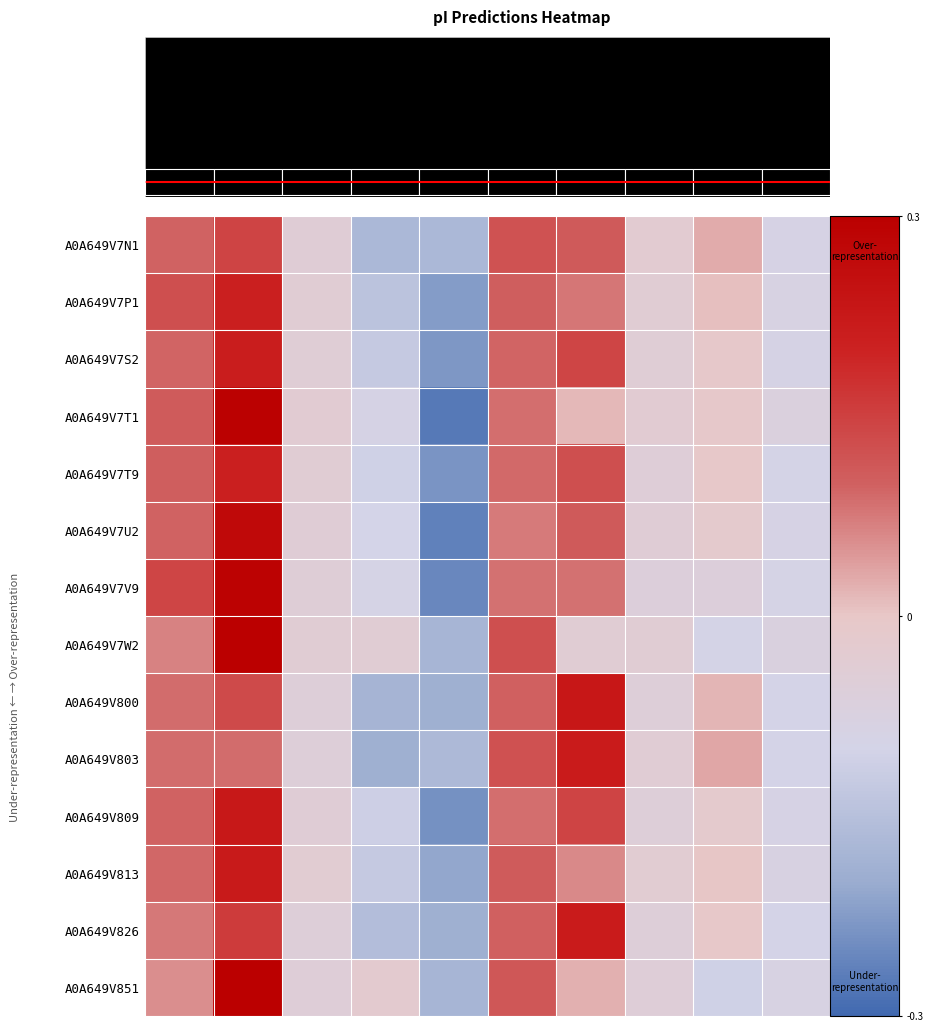

What is the greatest value displayed?

0.3